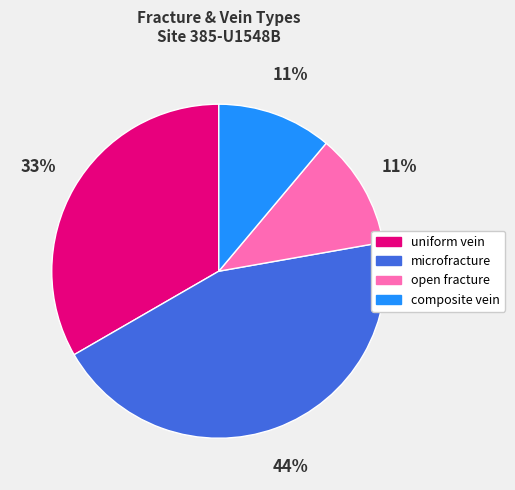

To the nearest percent, what is the combined percentage of open fracture and composite vein?

22%